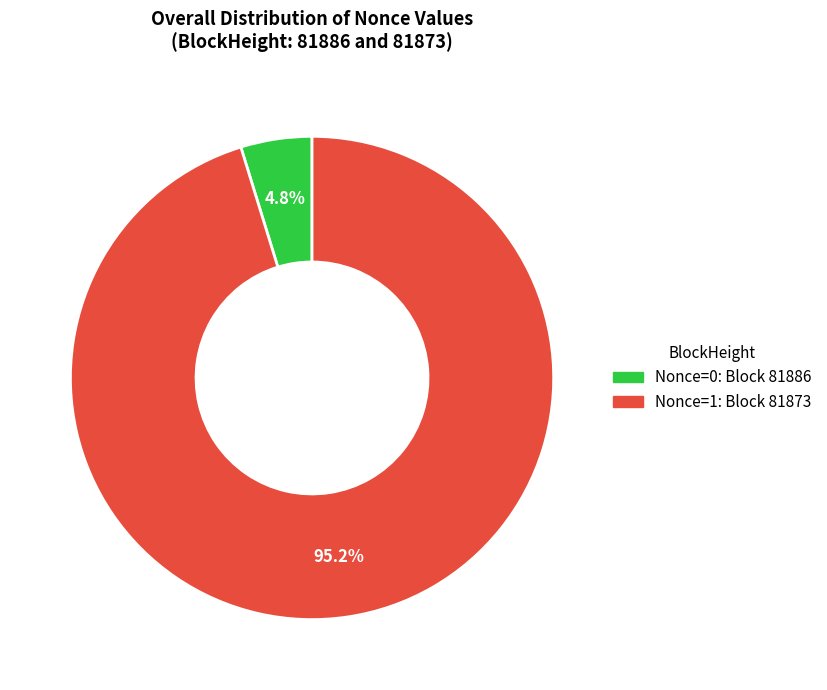

Is there a majority slice in this chart?

Yes